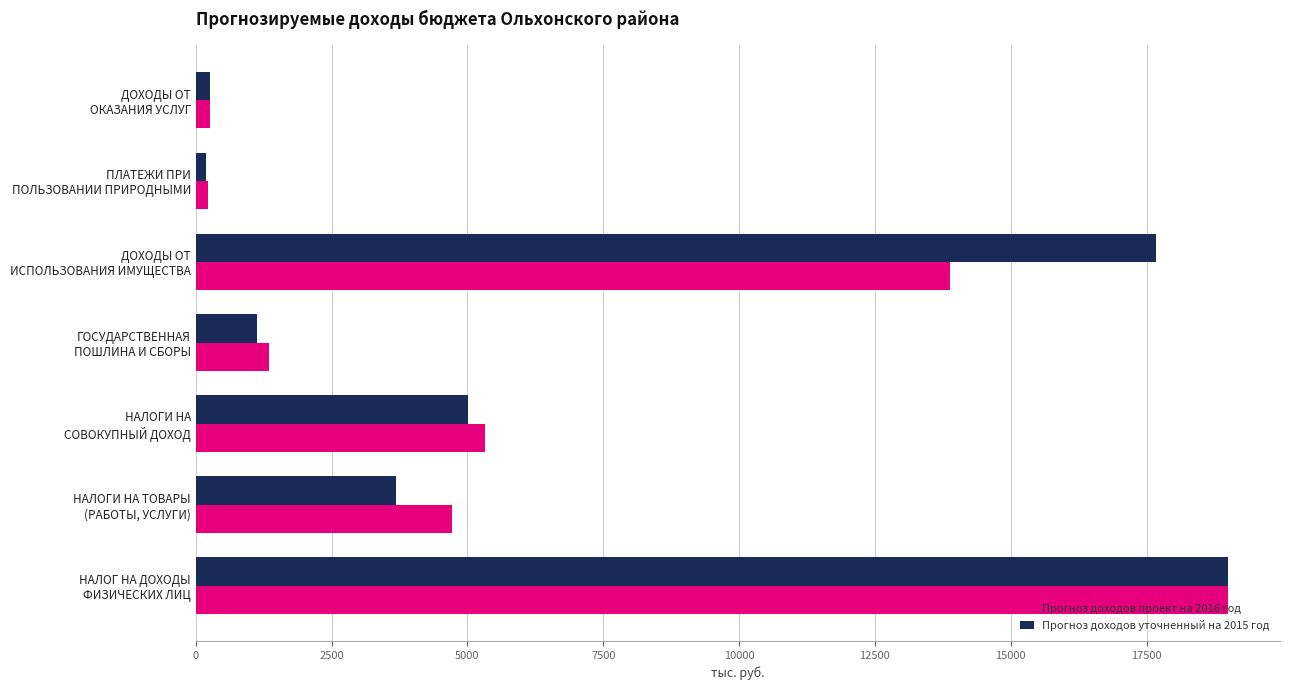

What are all the series names shown in the legend?

Прогноз доходов проект на 2016 год, Прогноз доходов уточненный на 2015 год